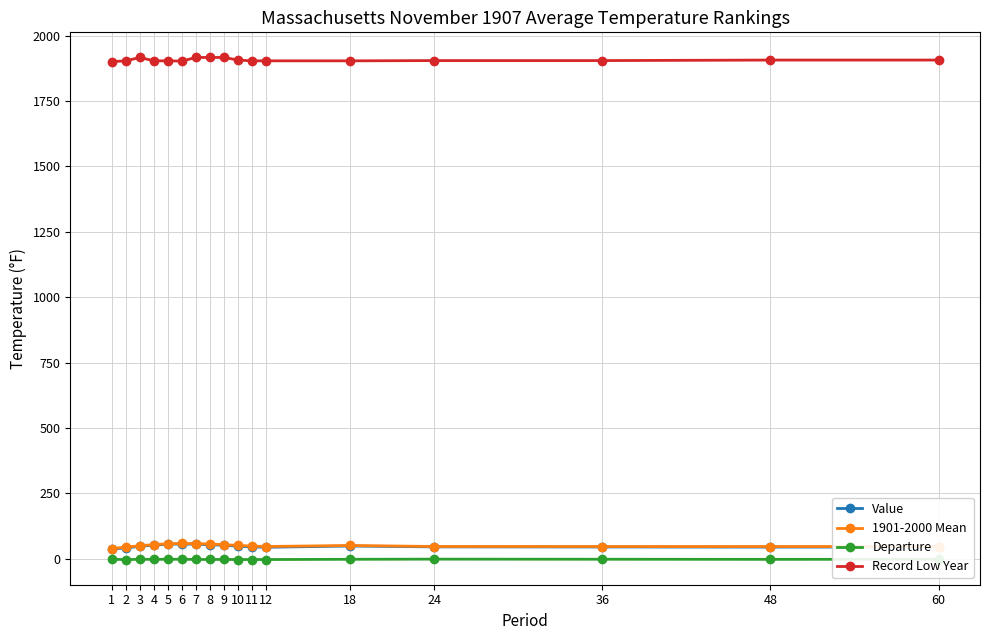

True or false: Record Low Year and Value intersect in this chart.

False